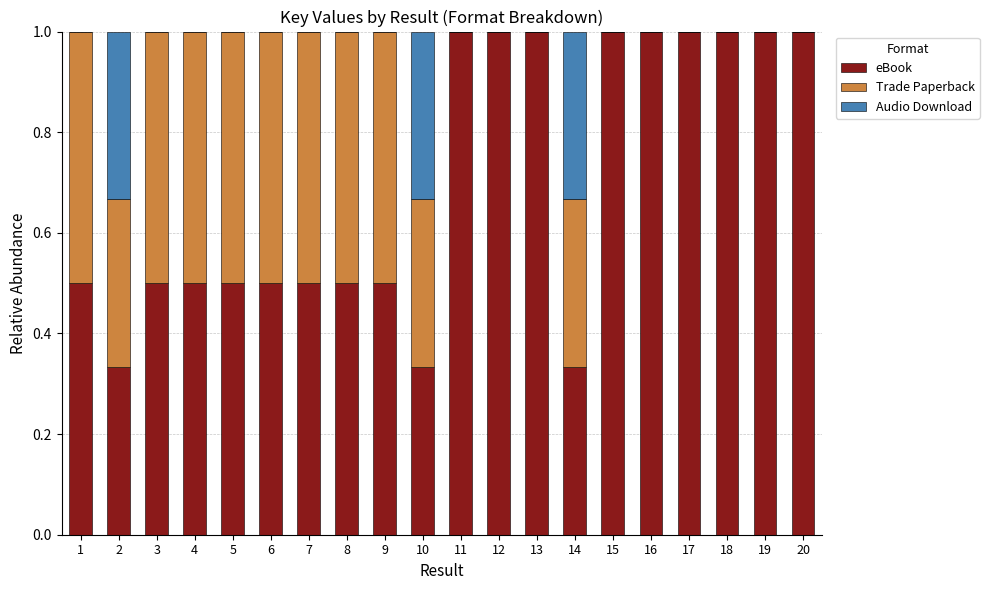

Count the number of categories in the chart.

20